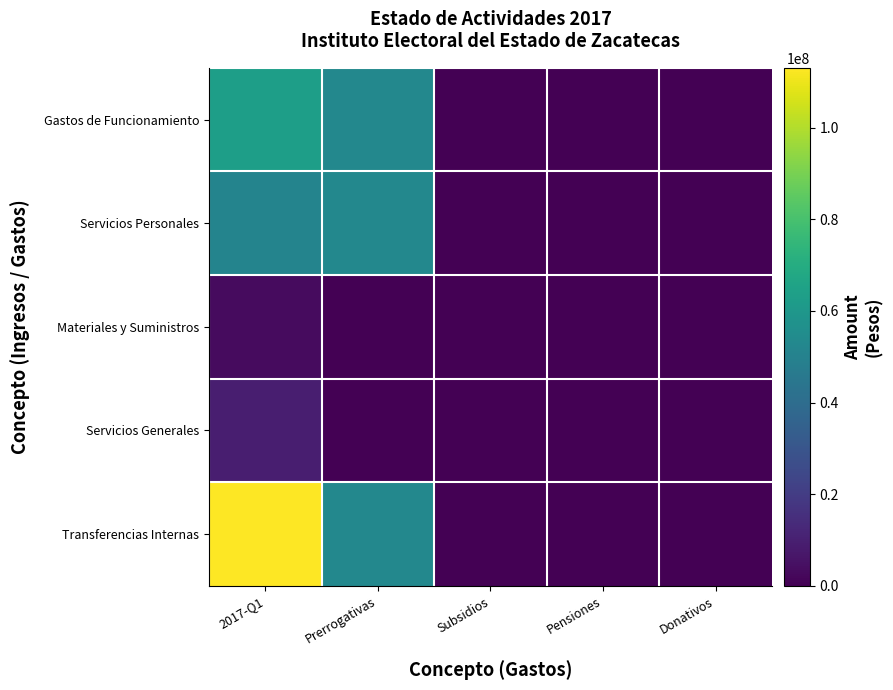

At how many categories does at least one series exceed 11759615?

2